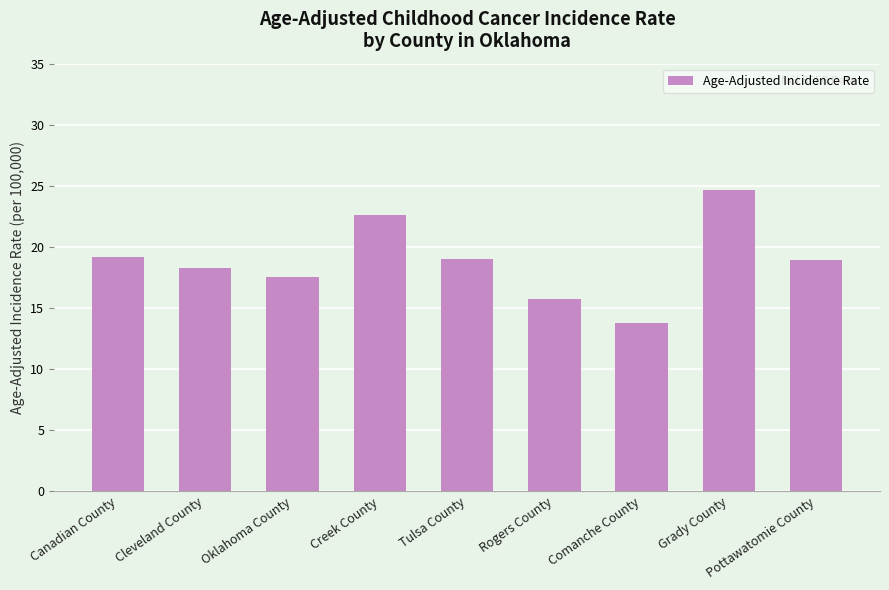

What is the label of the 3rd bar from the right?

Comanche County